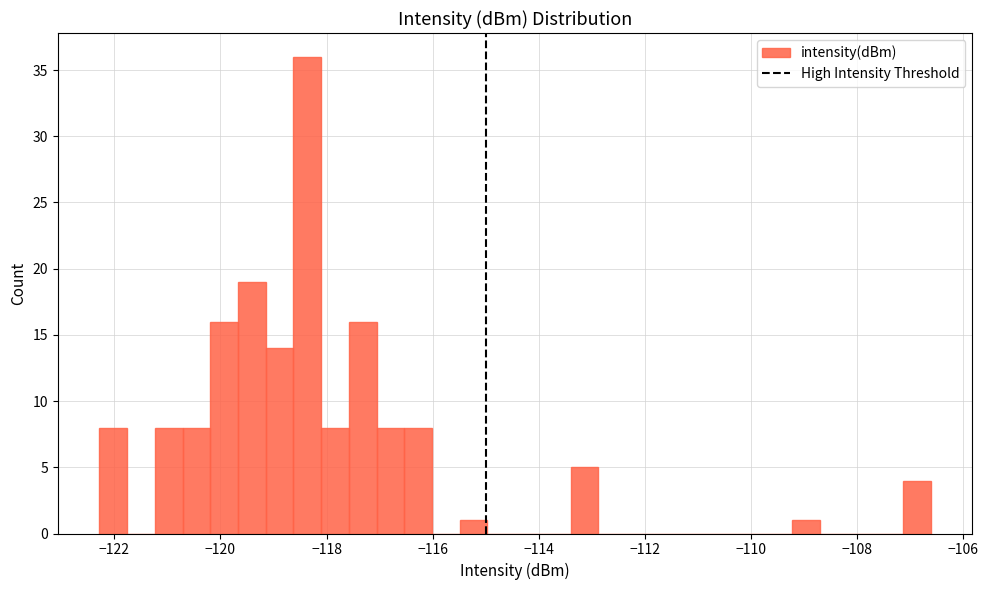

Around what value on the x-axis is the tallest bar? Give the approximate position of its centre, as read against the axis.

-118.4